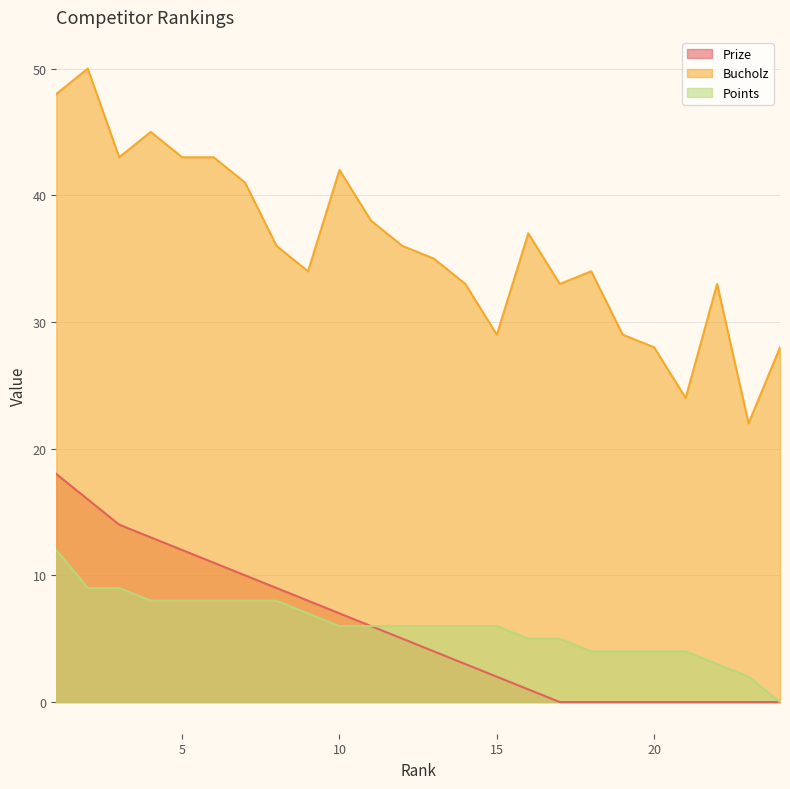

How many values in the Points series are below 6?

9